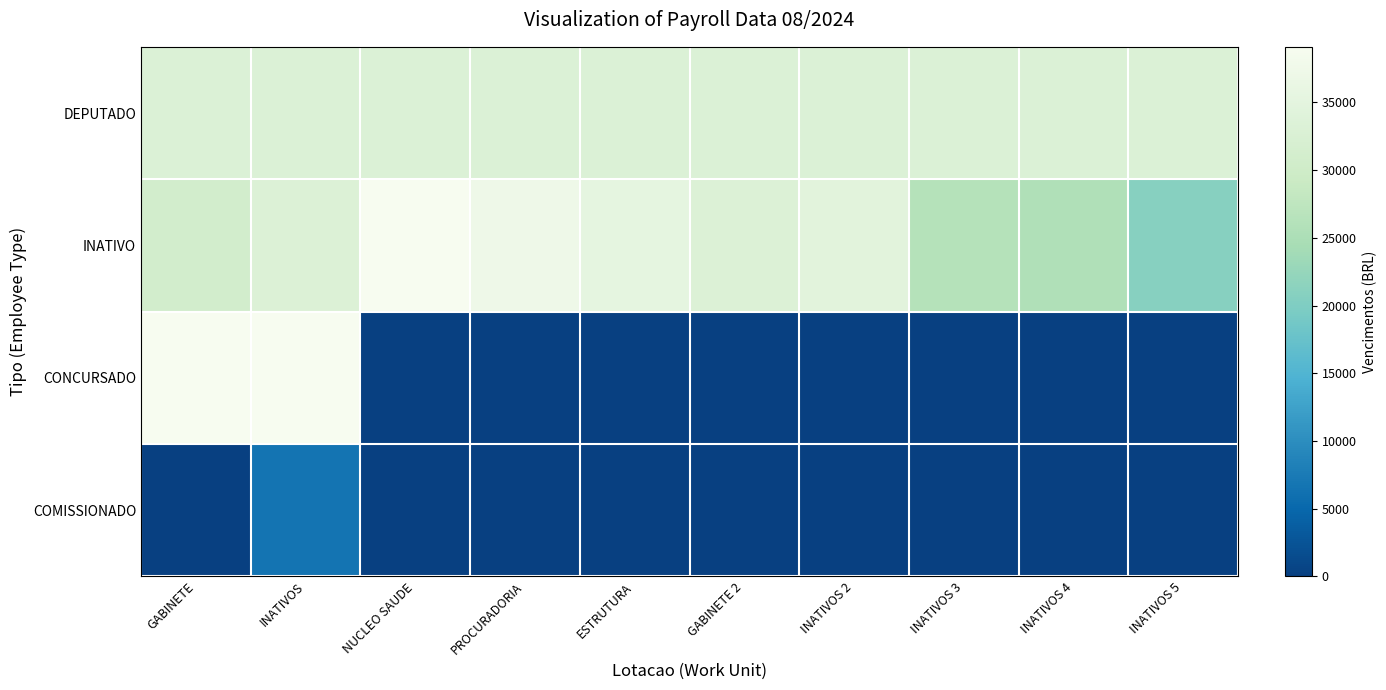

Rank the series at INATIVOS from lowest to highest value.

COMISSIONADO, DEPUTADO, INATIVO, CONCURSADO